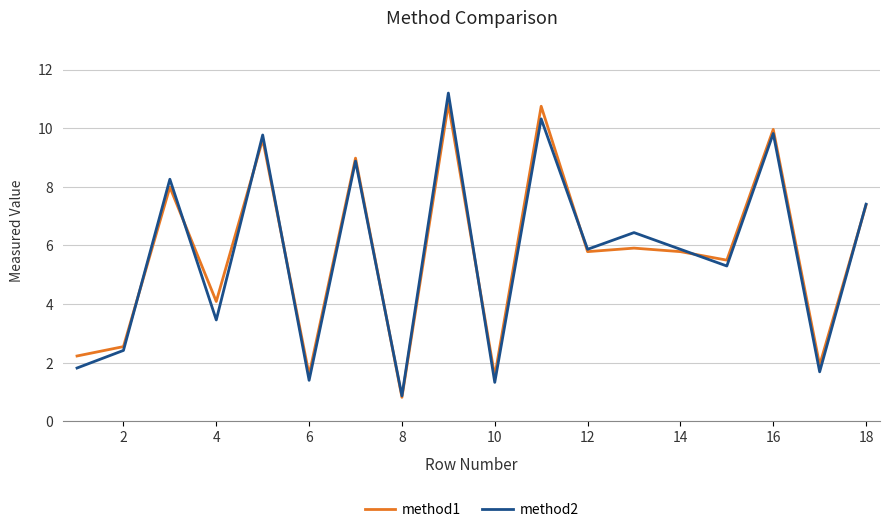

What is the greatest value displayed?

11.2